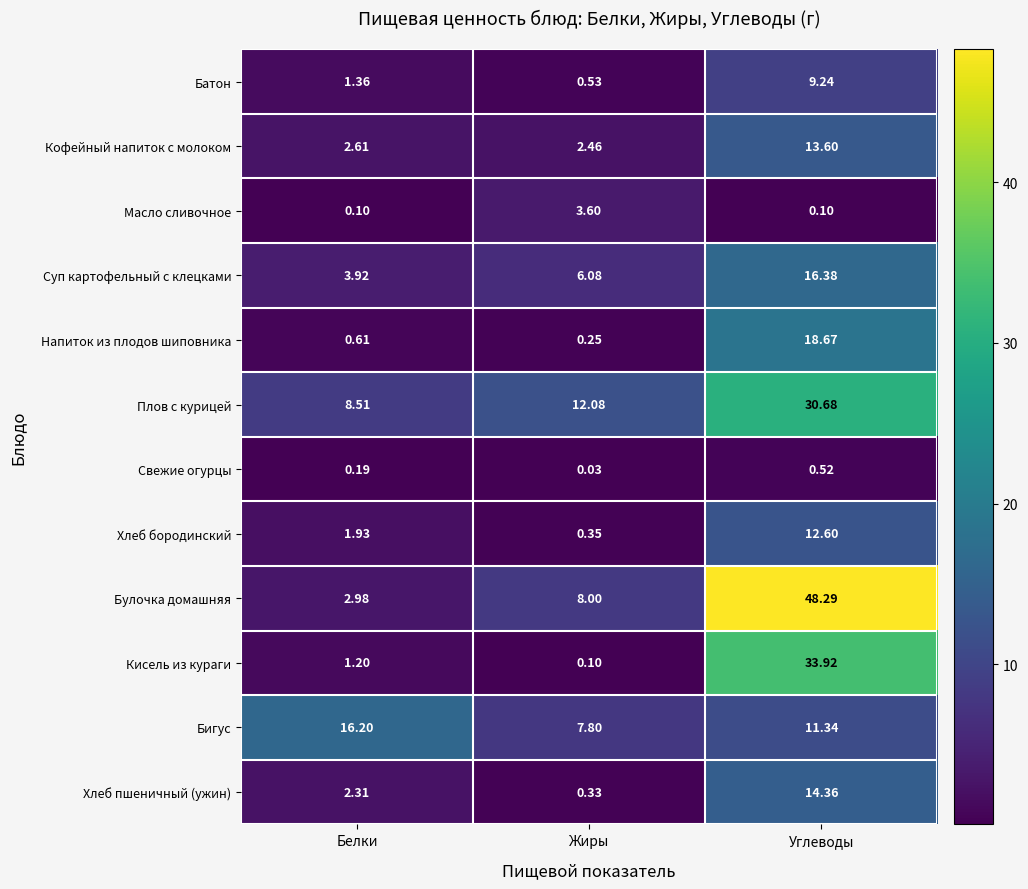

How many data points does each series have?

3